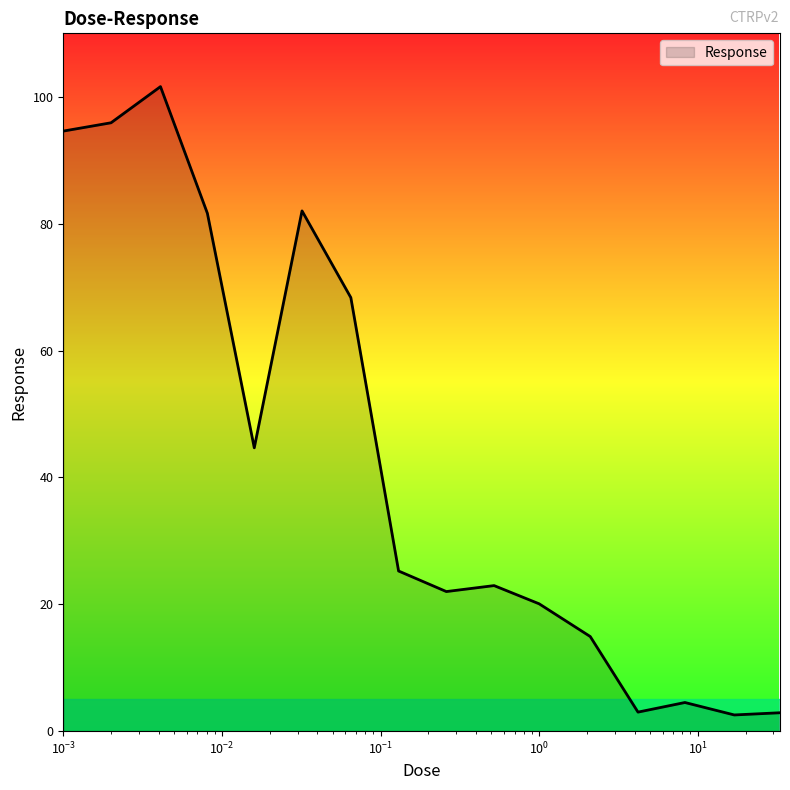

What is the minimum value shown in the chart?

2.5